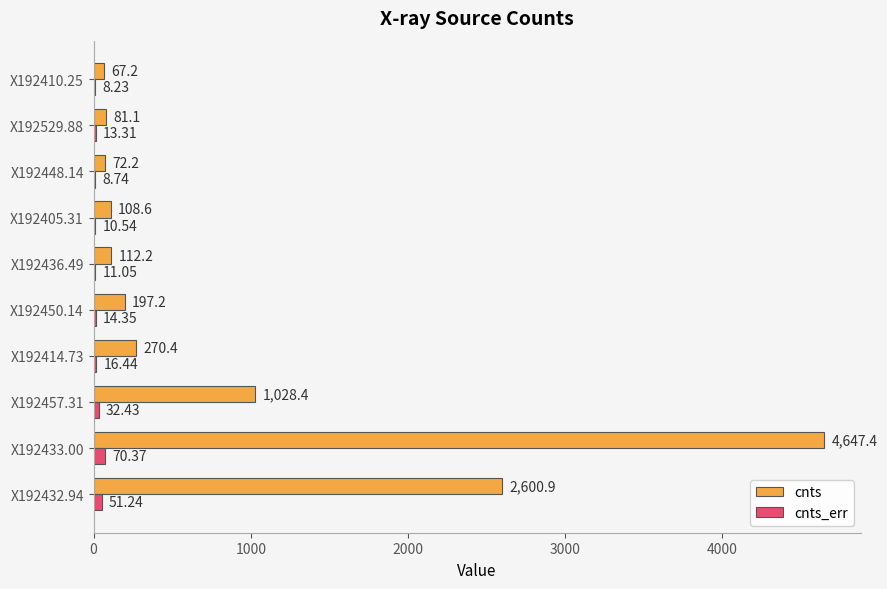

What is the maximum value for cnts_err?

70.4